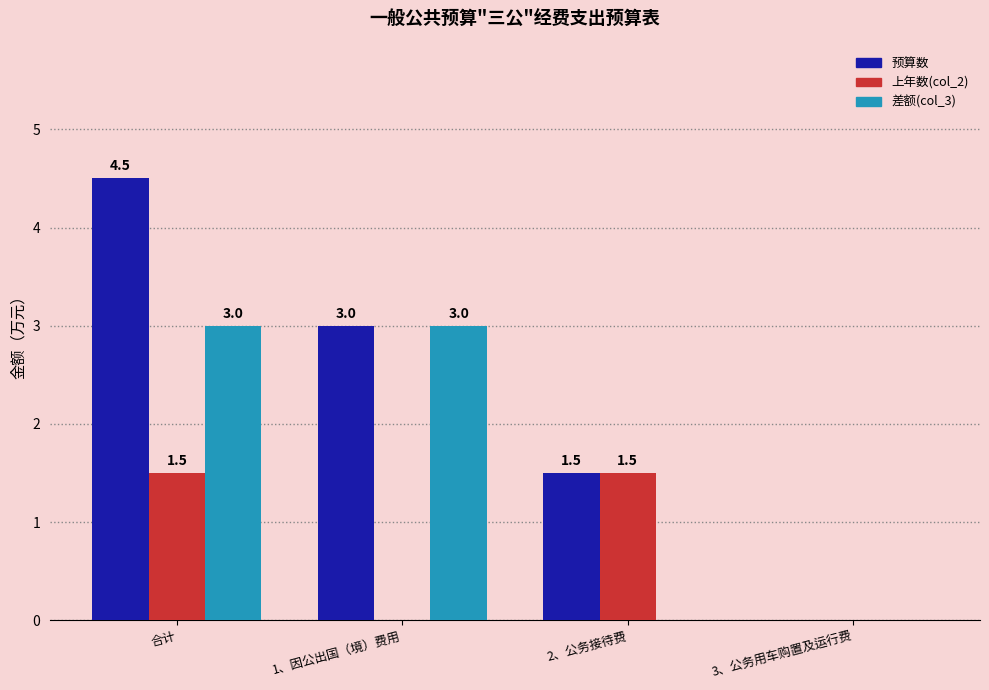

At which category is the sum across all series the highest?

合计